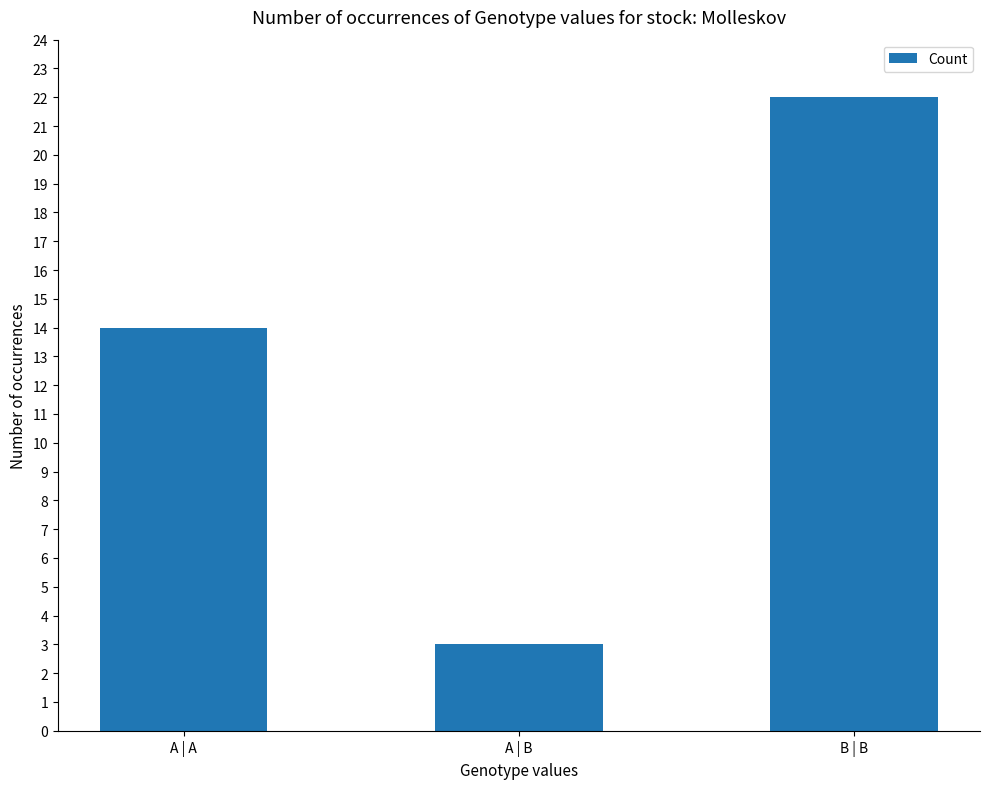

How many data points does each series have?

3